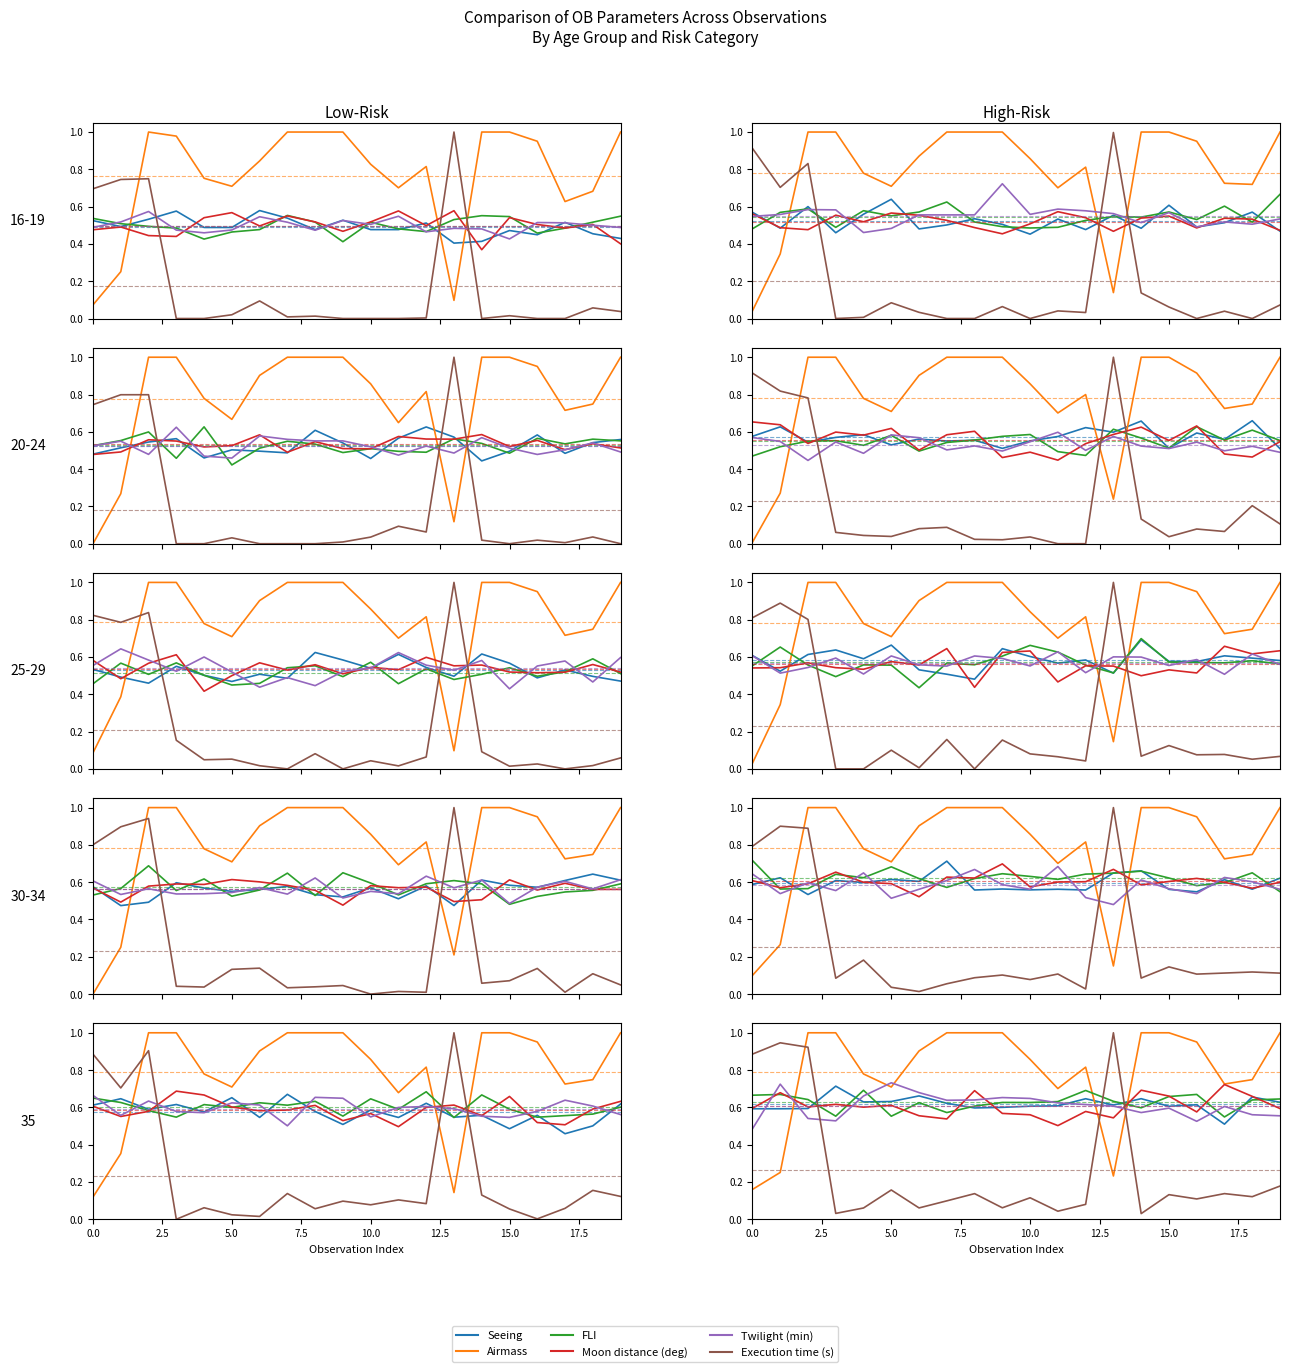

True or false: Seeing has more than 2 points higher than both neighbors.

True